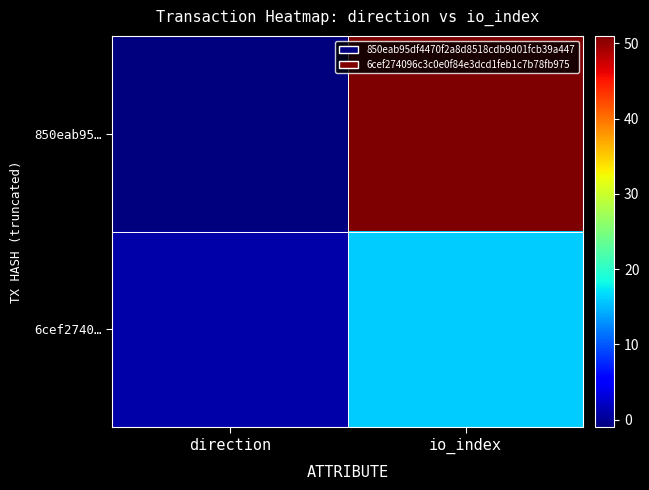

Rank the series at io_index from highest to lowest value.

850eab95…, 6cef2740…